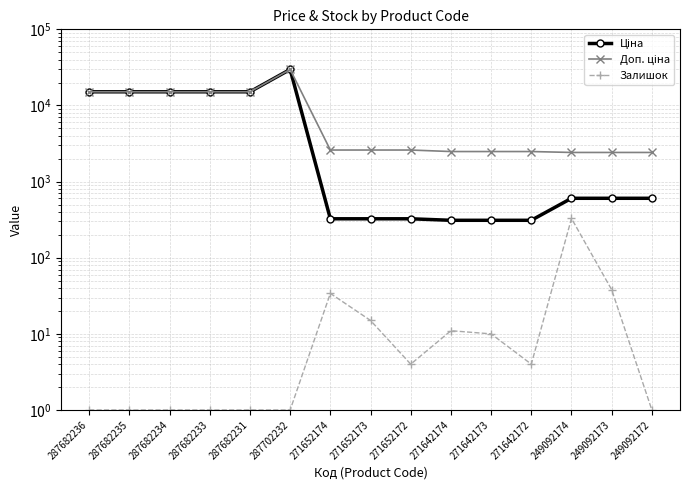

What is the sum of the Доп. ціна values at 287682236 and 271652174?

17718.3